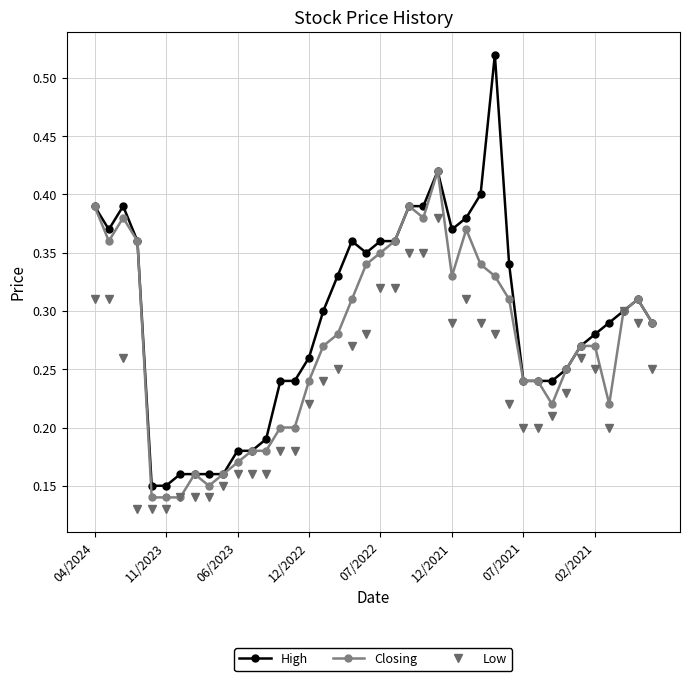

True or false: Closing has more than 2 points higher than both neighbors.

True